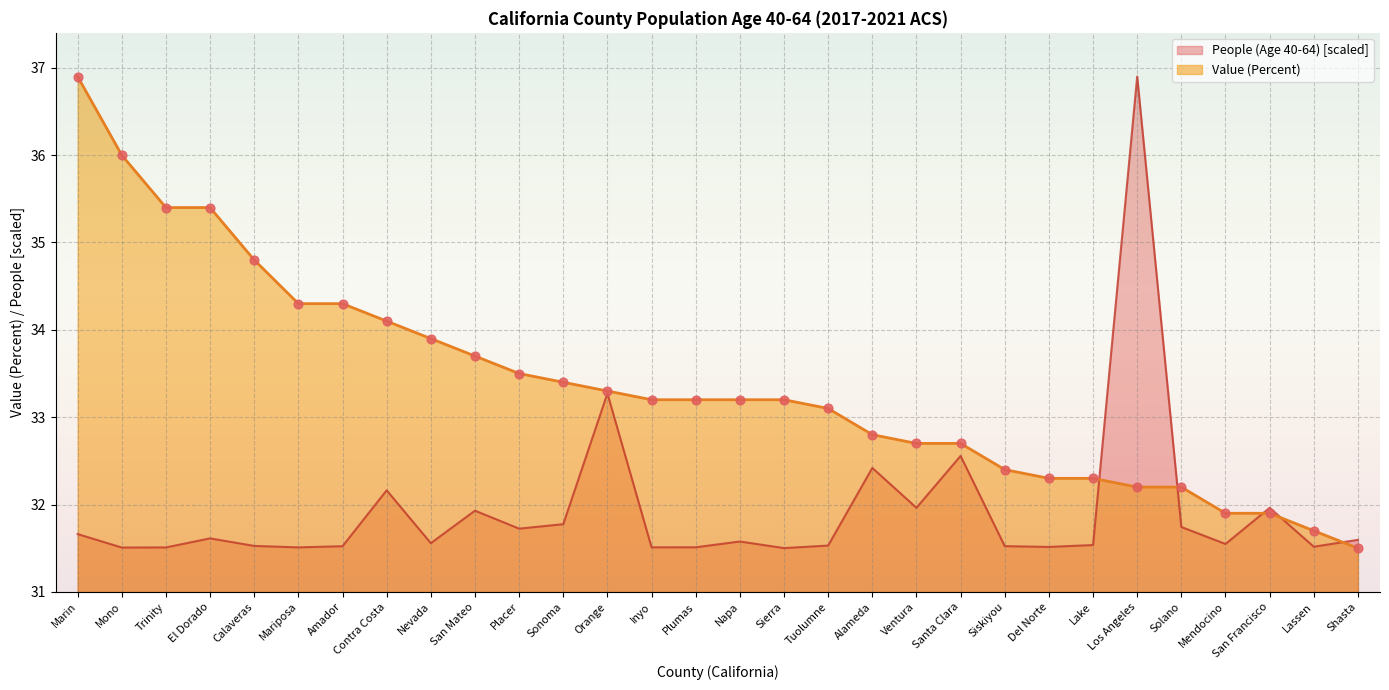

Is the value of People (Age 40-64) at Calaveras greater than the value of Value (Percent) at Del Norte?

No